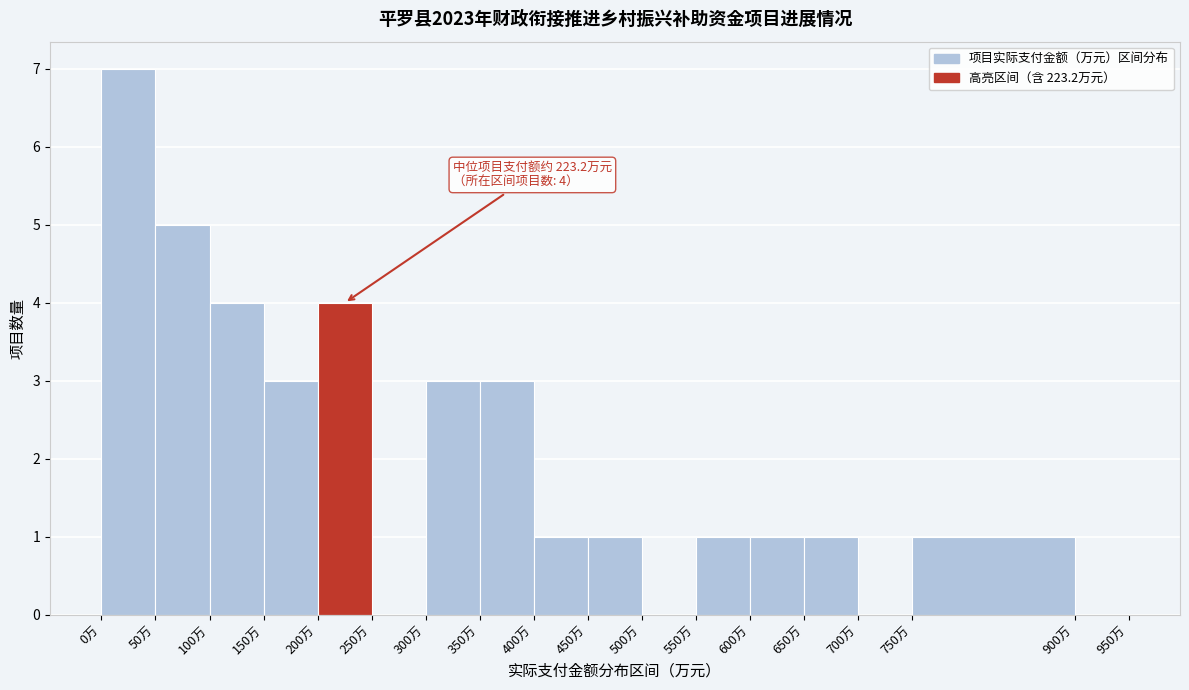

Over which range of the x-axis is the bar tallest?

0 to 50